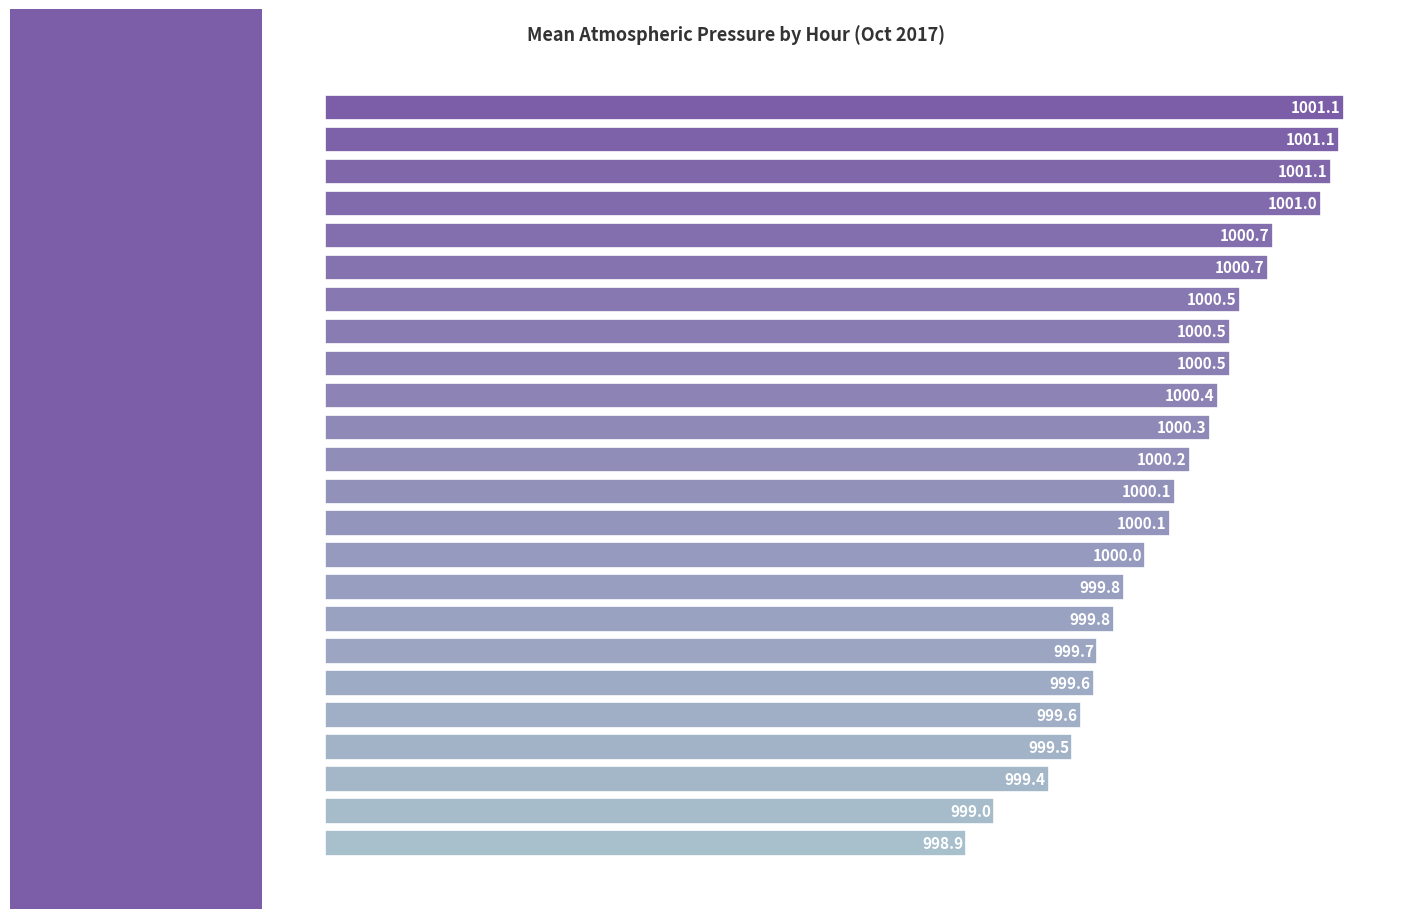

Rank the categories by value from highest to lowest.

13:00, 04:00, 05:00, 12:00, 21:00, 22:00, 14:00, 20:00, 00:00, 11:00, 03:00, 06:00, 23:00, 01:00, 19:00, 15:00, 02:00, 18:00, 10:00, 17:00, 16:00, 07:00, 09:00, 08:00